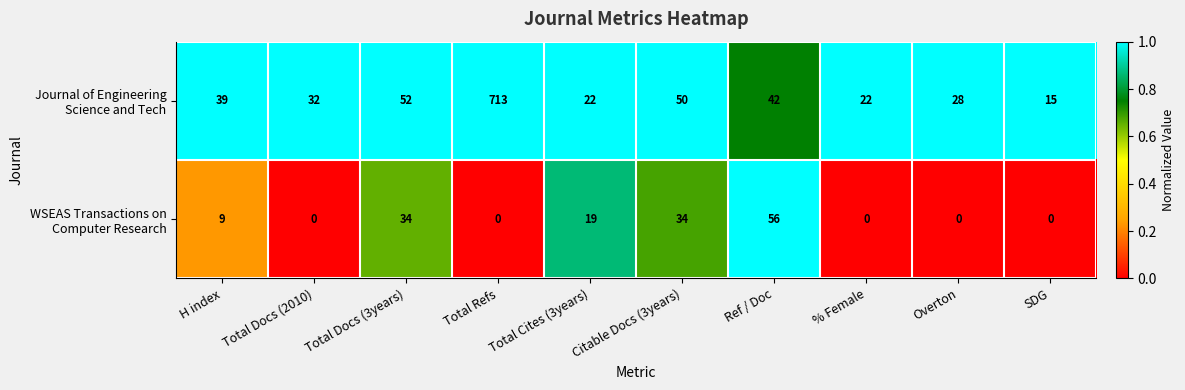

What is the spread (max minus min) of values at Ref / Doc?

14